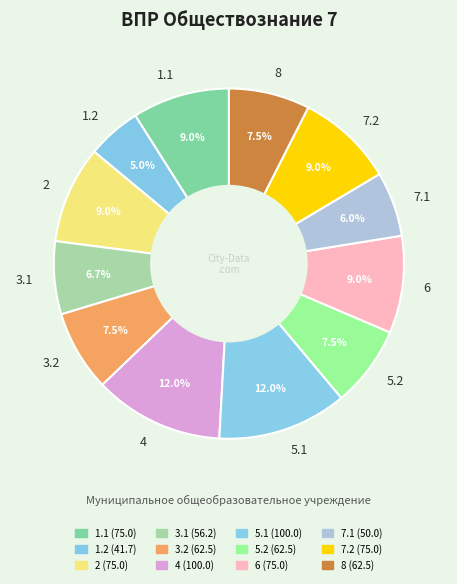

To the nearest percent, what portion does 5.1 represent?

12%